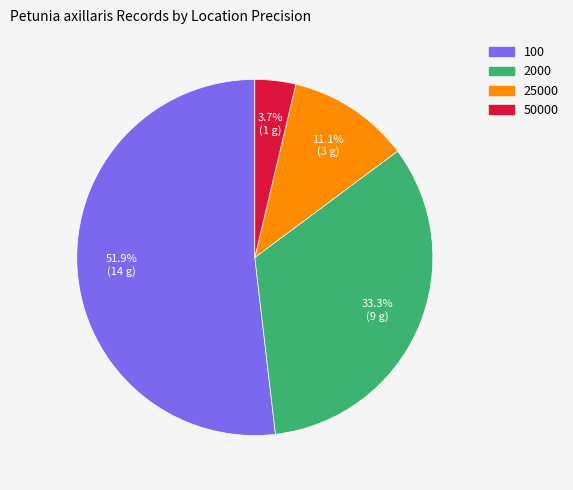

Between 100 and 50000, which is larger?

100